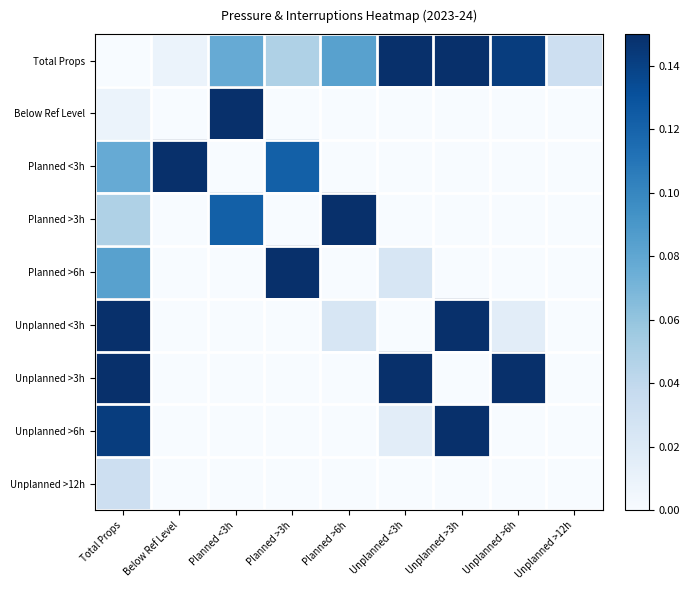

Which series has the widest spread of values?

Total Props